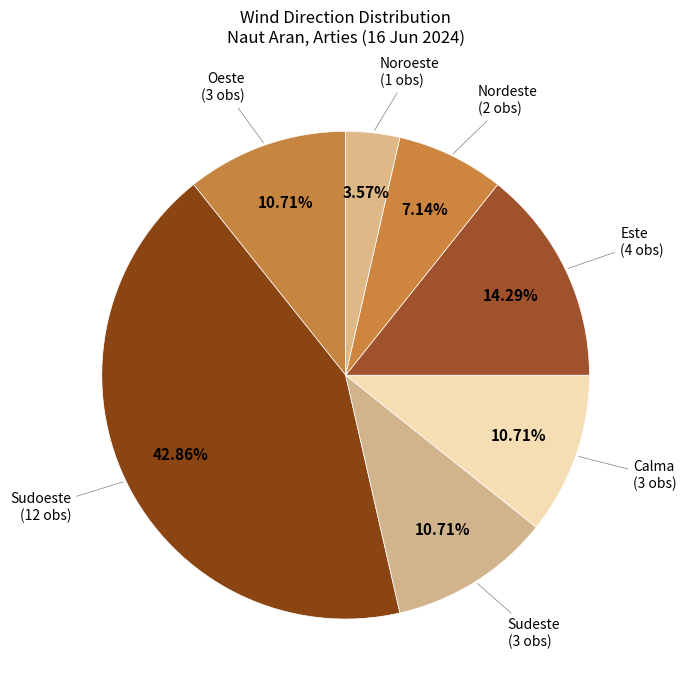

How many segments does this pie chart have?

7